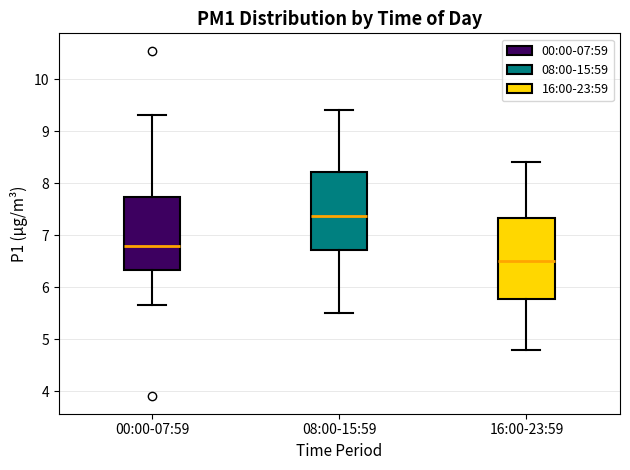

Reading left to right, read every box against the y-axis: the position of its median line, the range the box covers, and the ends of its whiskers. The values are not printed on the chart, so give them approximately, as read against the axis.

00:00-07:59: median 6.8, box 6.3 to 7.7, whiskers 5.7 to 9.3
08:00-15:59: median 7.4, box 6.7 to 8.2, whiskers 5.5 to 9.4
16:00-23:59: median 6.5, box 5.8 to 7.3, whiskers 4.8 to 8.4